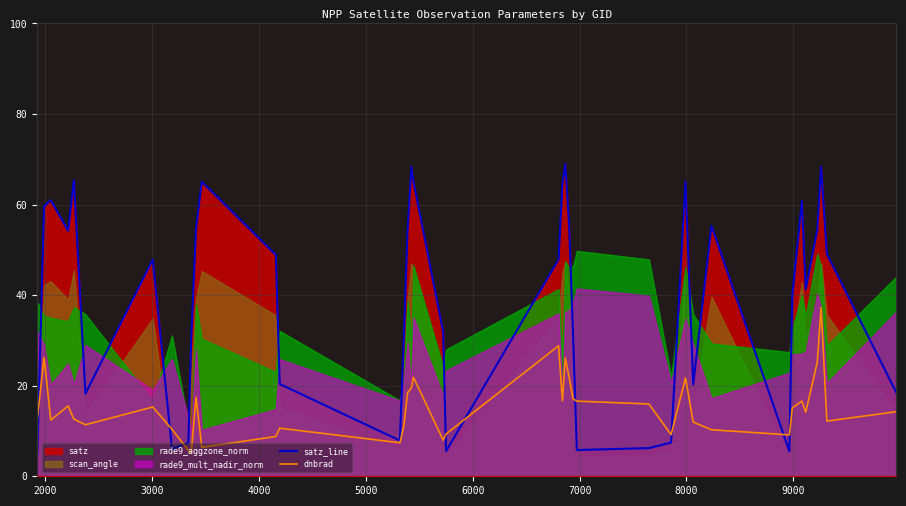

What is the average value of the satz_line series?

39.3